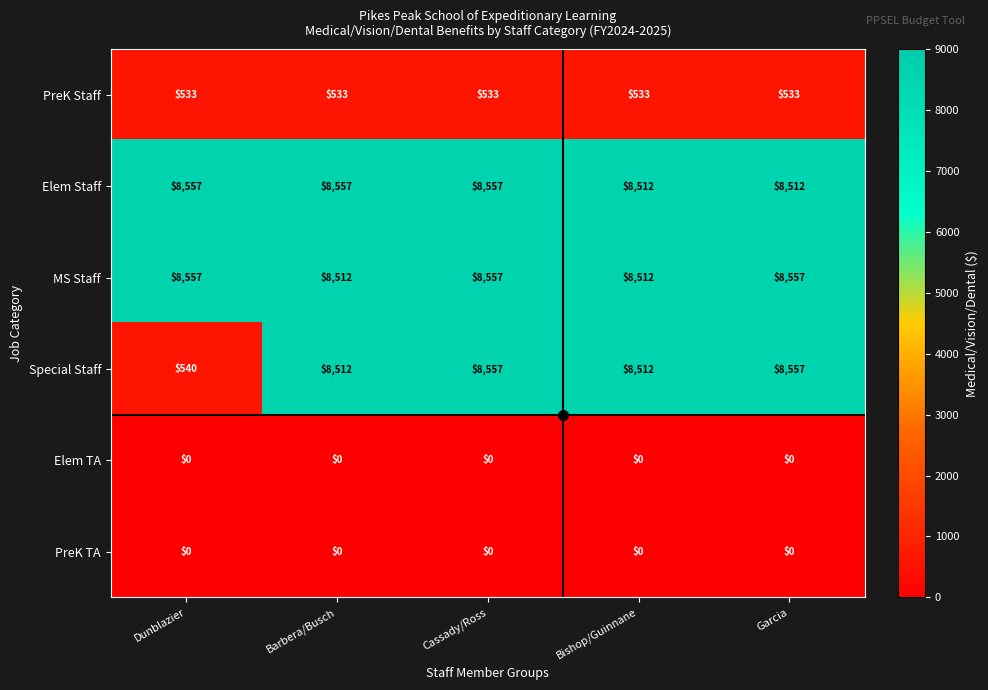

What is the difference between the second highest and second lowest values in the Elem Staff series?

45